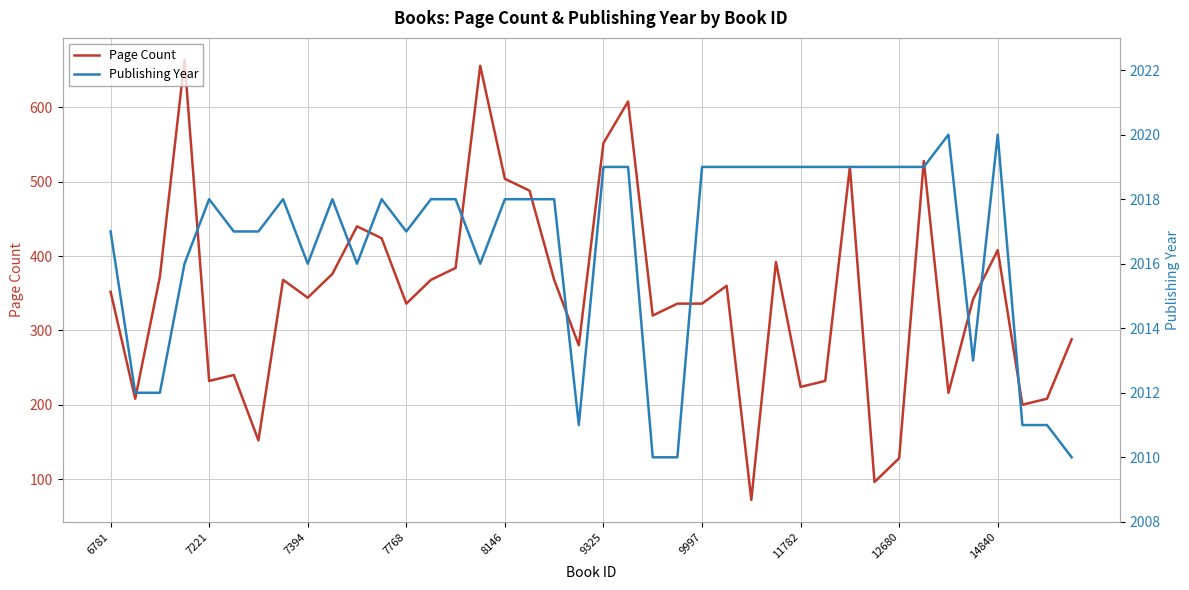

What is the average value of the Page Count series?

348